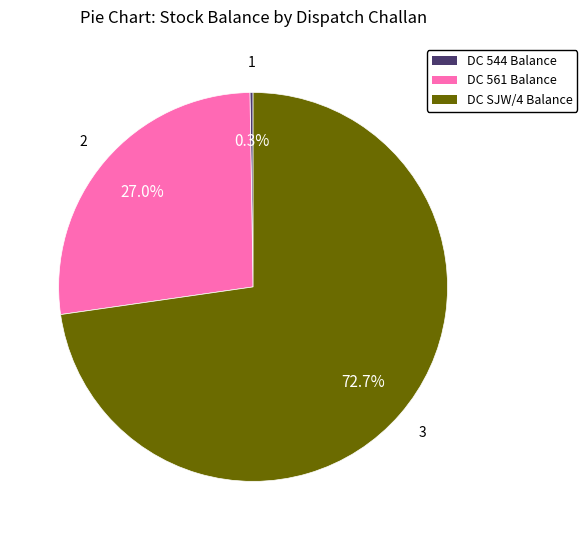

To the nearest percent, what is the average slice percentage?

33%